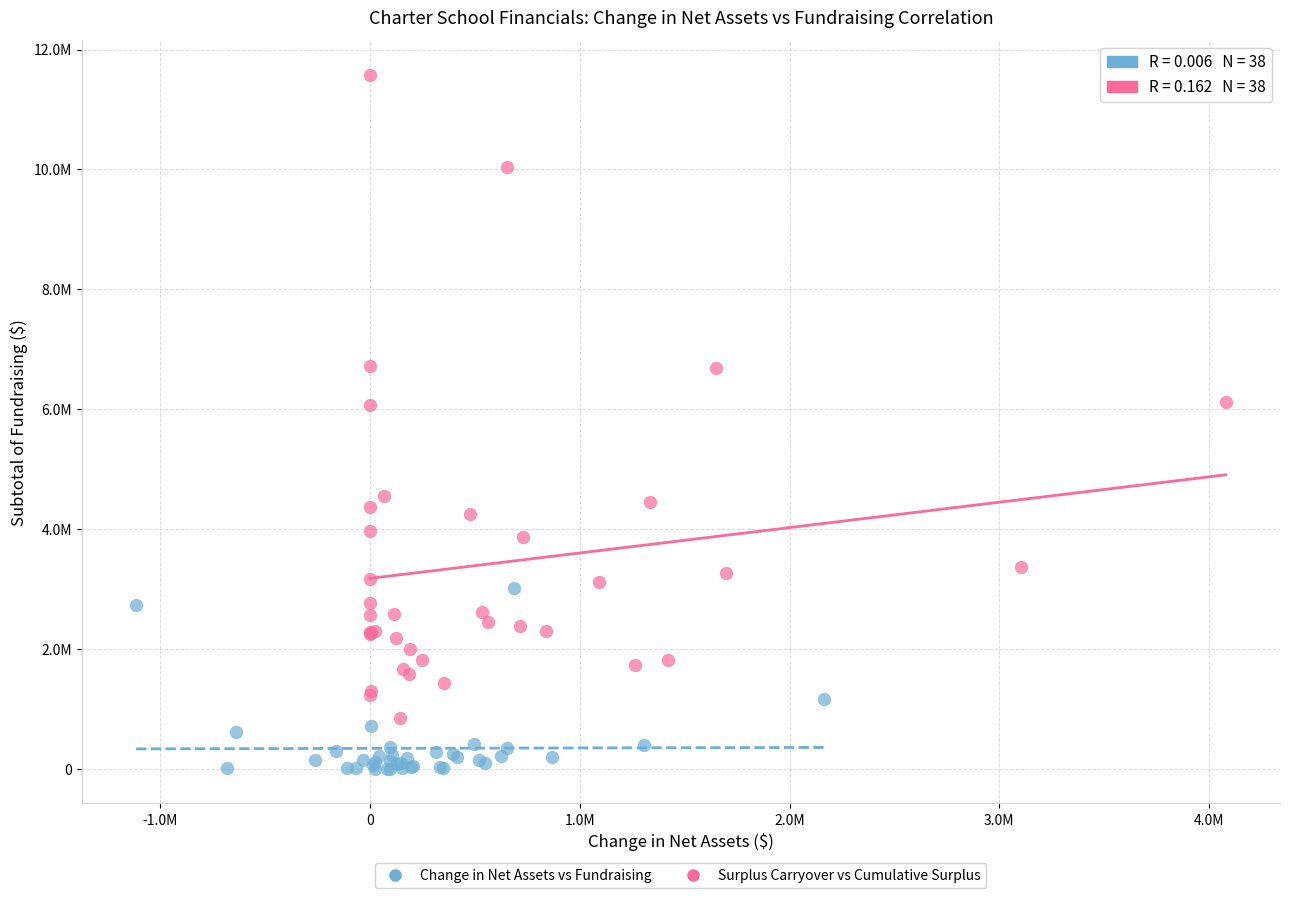

Which series contains the highest Y value?

Surplus Carryover vs Cumulative Surplus